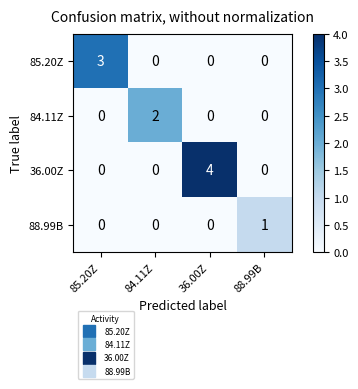

The value of 85.20Z at 88.99B is 0. True or false?

True